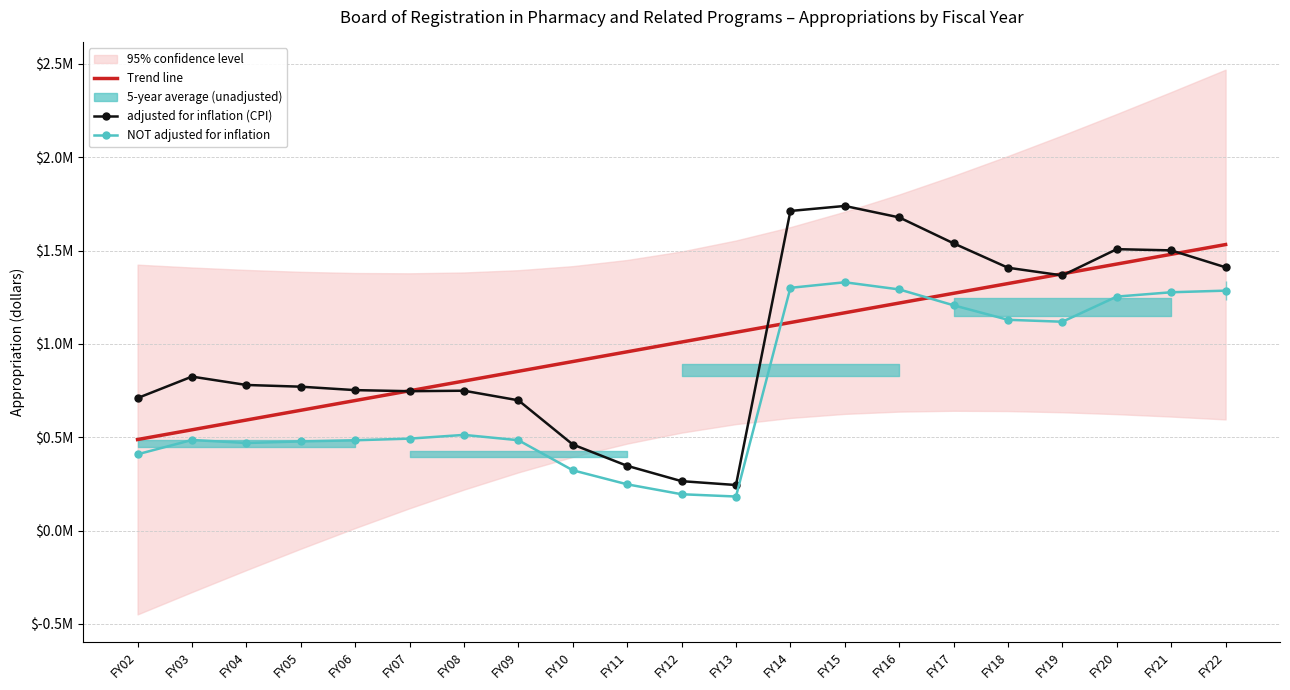

How many categories are shown in the chart?

21